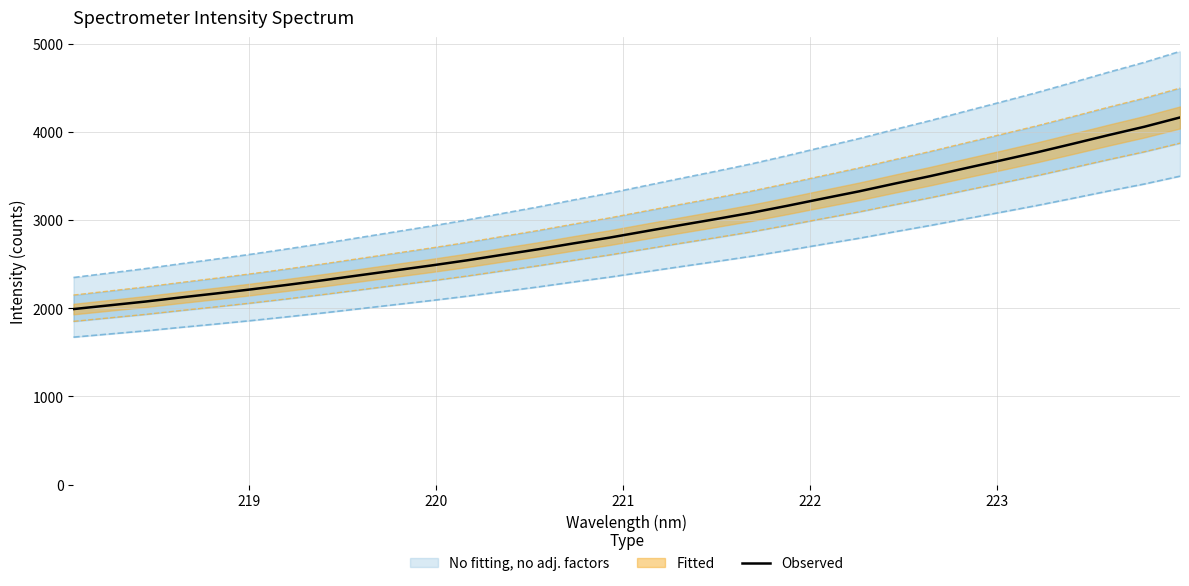

How many lines are shown in the chart?

1